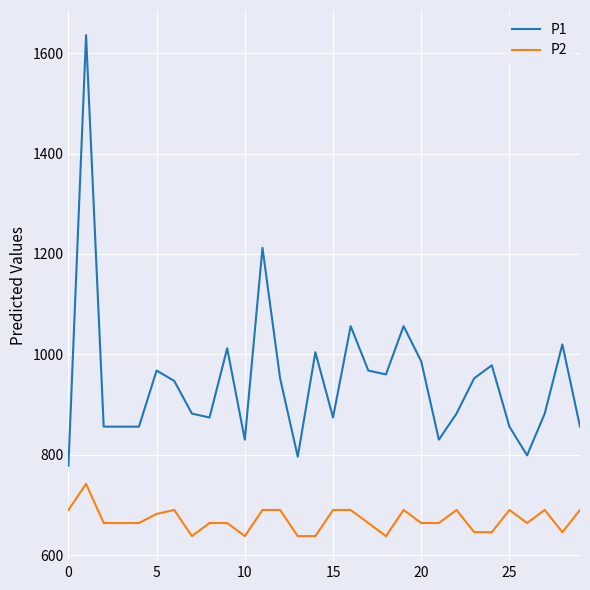

Rank the series by their maximum value, from lowest to highest.

P2, P1